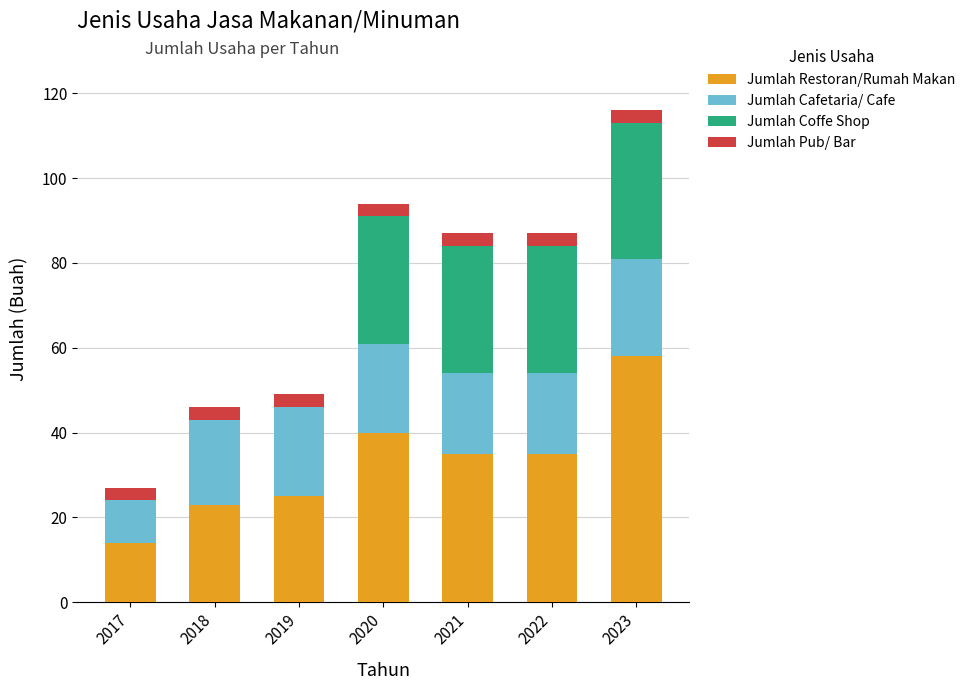

What is the highest value of the Jumlah Restoran/Rumah Makan series?

58